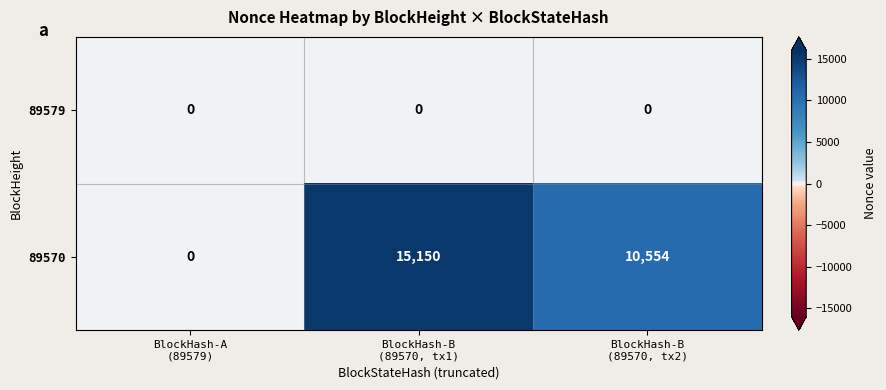

At how many categories does at least one series exceed 8619?

2